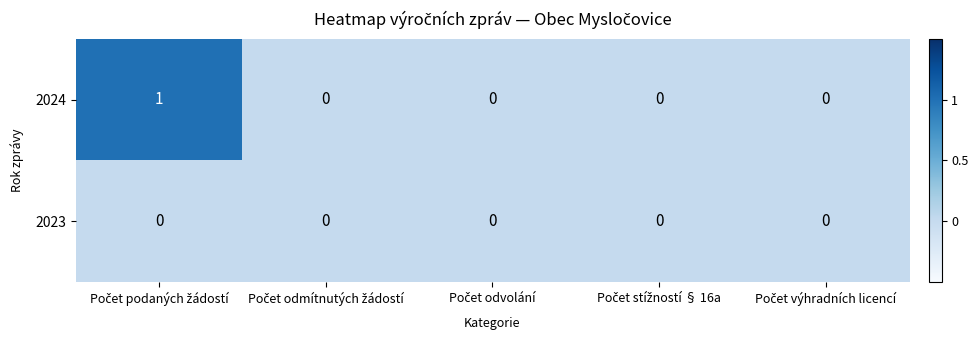

Rank the series by their average value, from highest to lowest.

2024, 2023